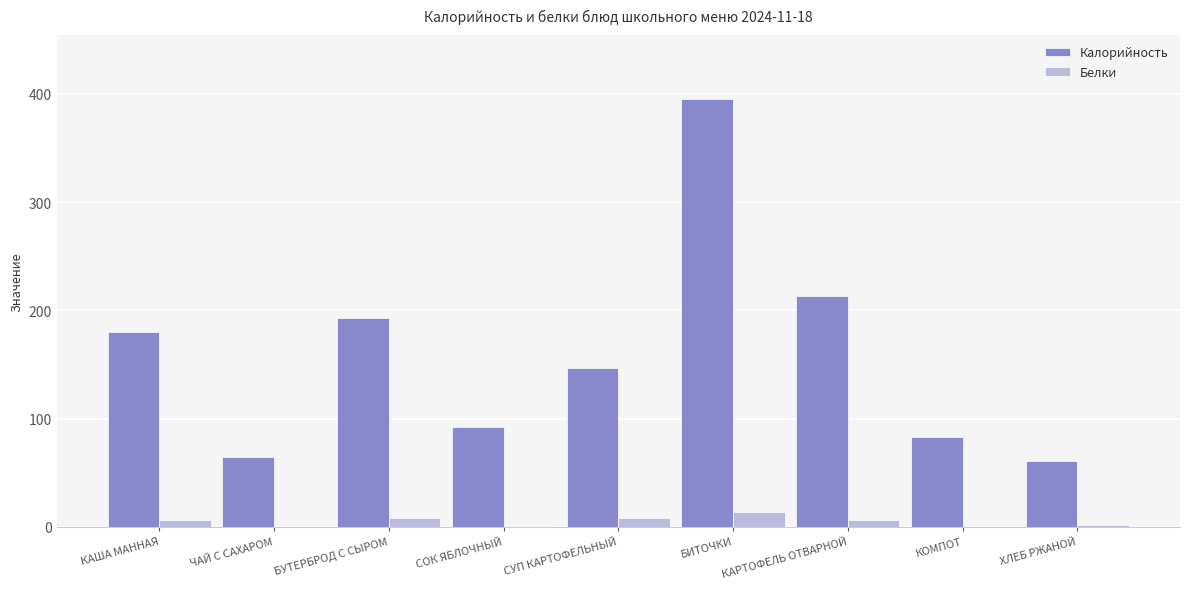

How many data points does each series have?

9